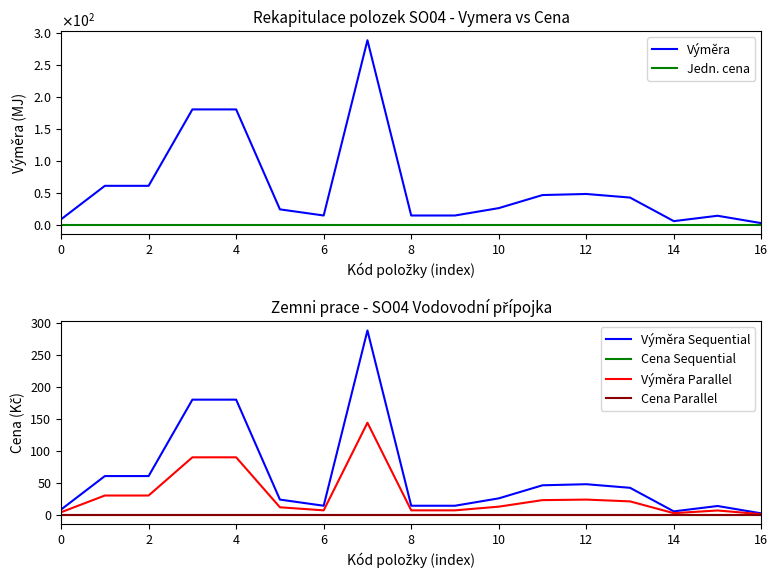

How many data points does each series have?

17